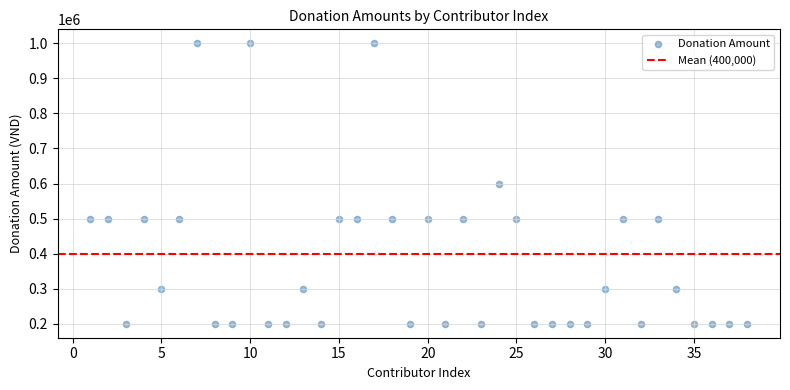

What is the range of X values (max minus min)?

37